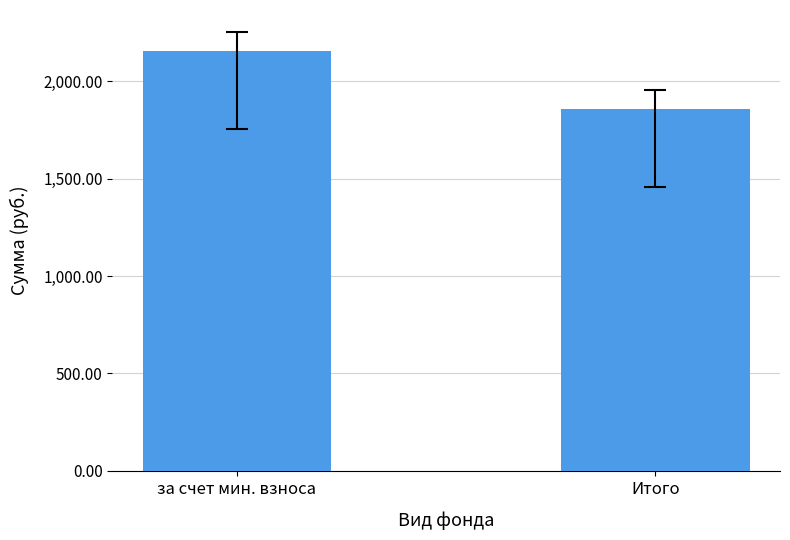

How many bars are there in total?

2